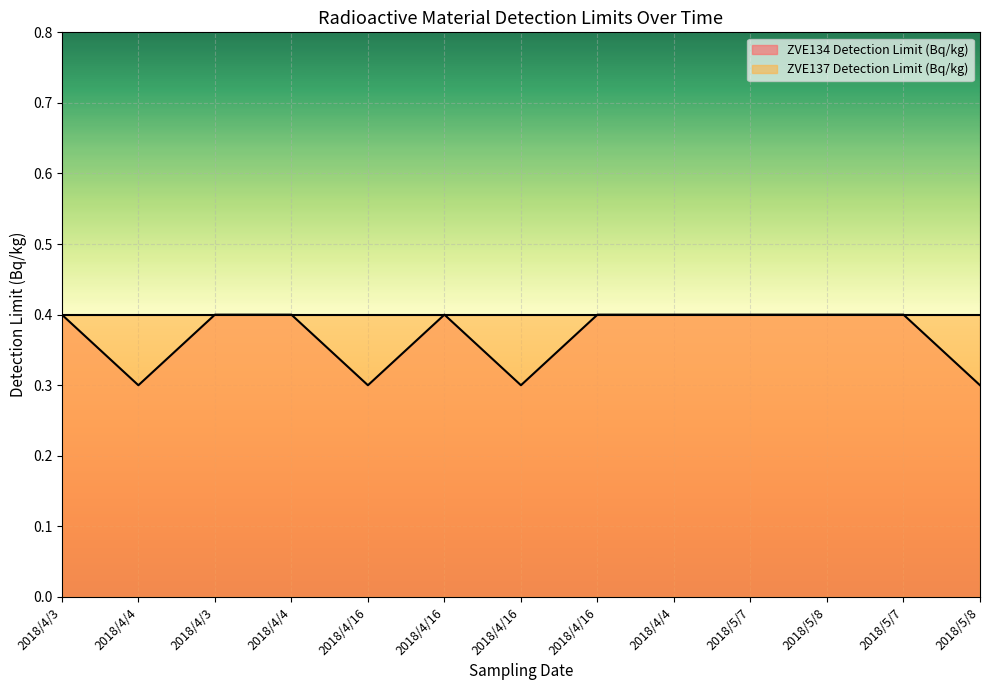

The value at 2018/4/4 is 0.1. True or false?

False